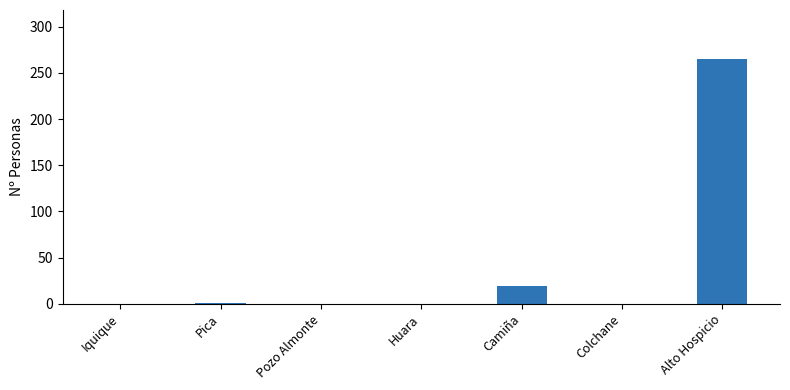

True or false: the data shows 0 at Pozo Almonte.

True